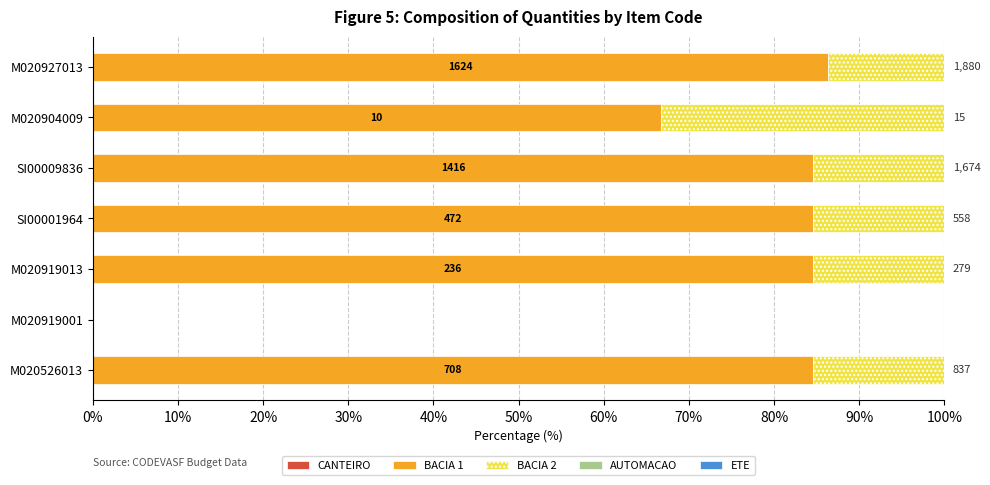

Does the chart contain any negative values?

No